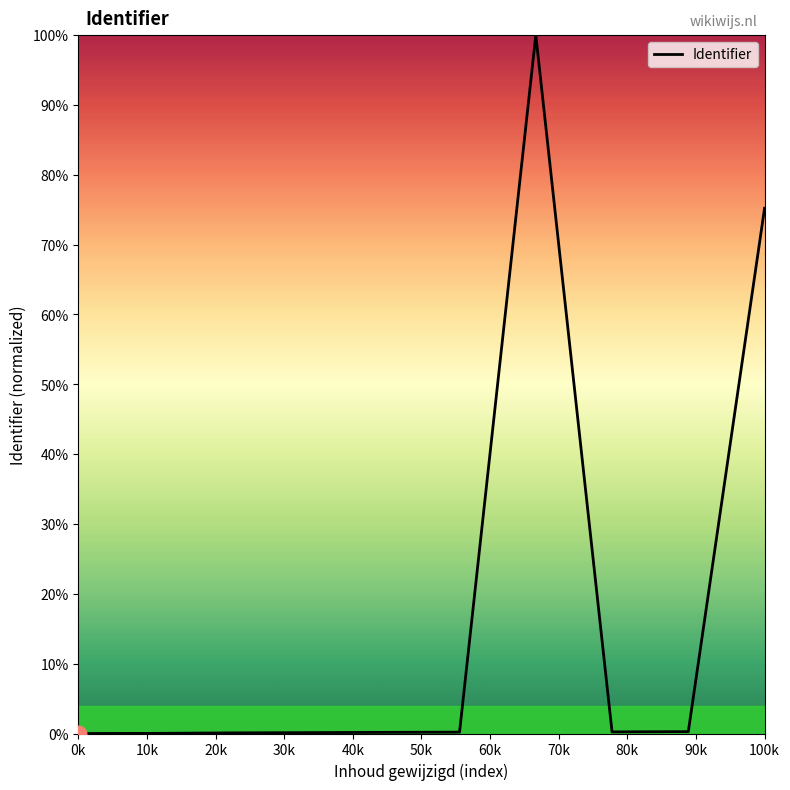

What is the greatest value displayed?

100.0